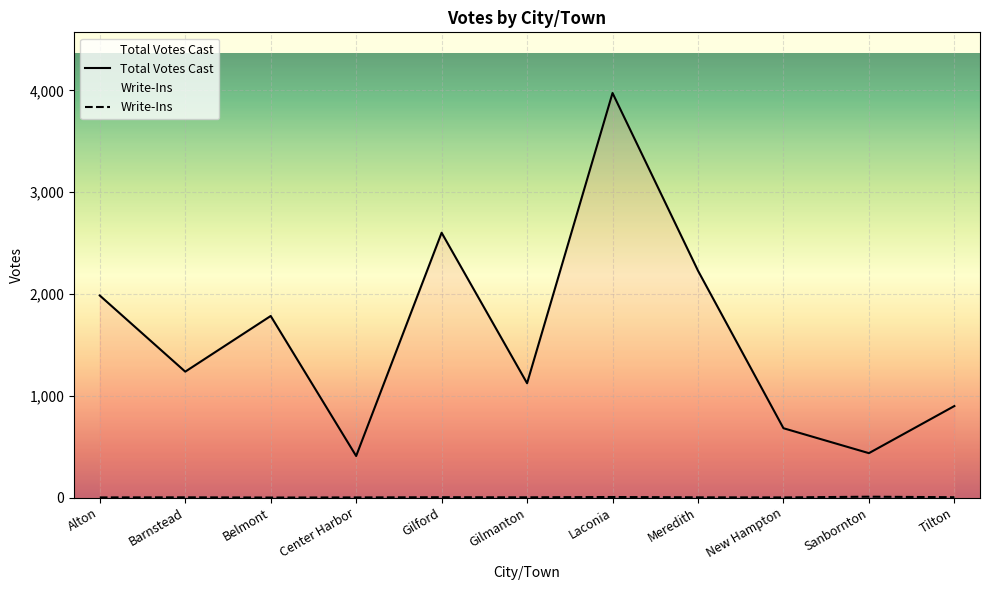

List the labels in order of Total Votes Cast value, largest first.

Laconia, Gilford, Meredith, Alton, Belmont, Barnstead, Gilmanton, Tilton, New Hampton, Sanbornton, Center Harbor